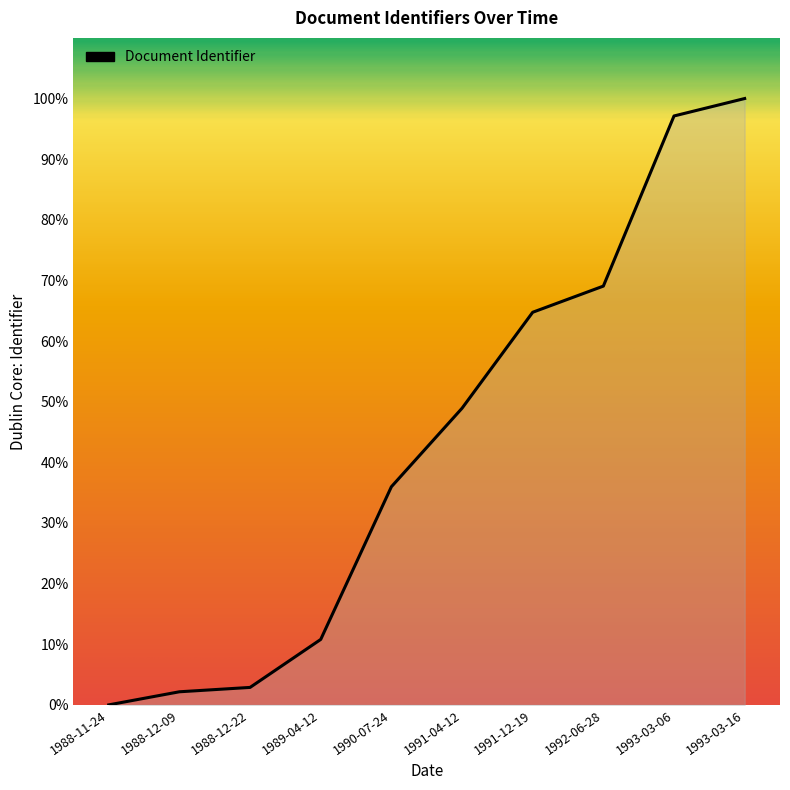

Which category has the lowest value across all series?

1988-11-24